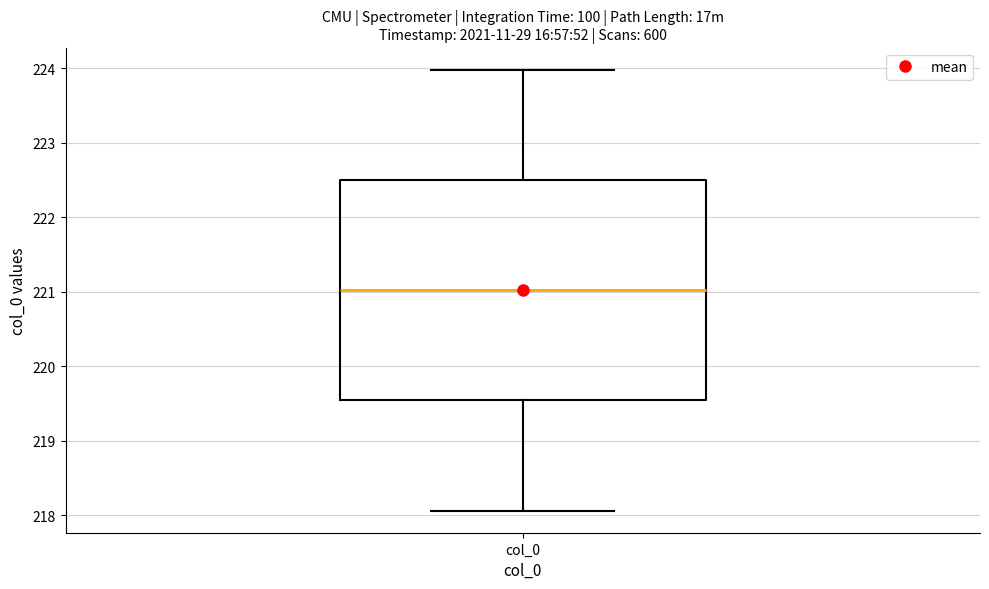

Transcribe this box plot: give where the median line is, the range the box spans, and where the two whiskers end, as read against the y-axis. The values are not printed on the chart, so give them approximately, as read against the axis.

median 221.0, box 219.5 to 222.5, whiskers 218.1 to 224.0